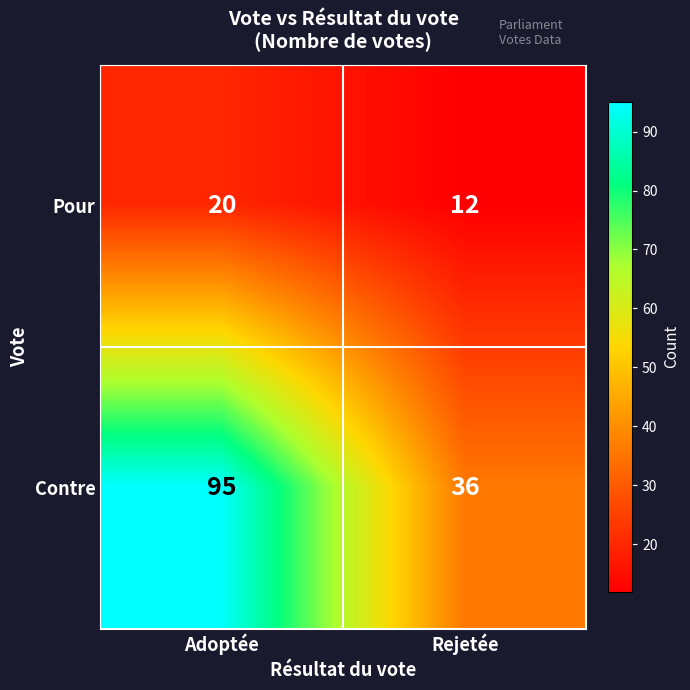

Rank the series at Rejetée from lowest to highest value.

Pour, Contre